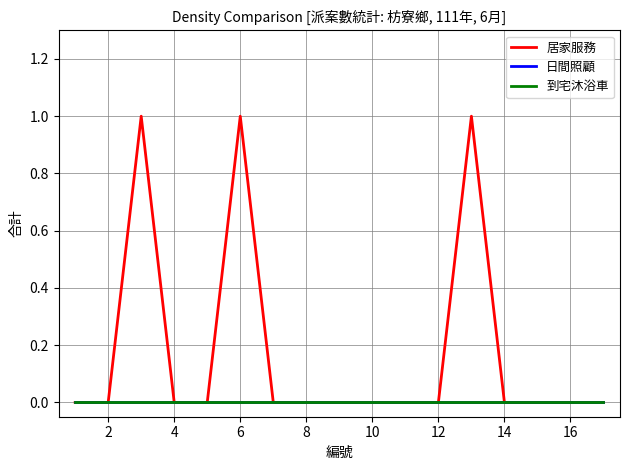

Reading left to right, list all the values displayed in this chart.

居家服務: 0	0	1	0	0	1	0	0	0	0	0	0	1	0	0	0	0
日間照顧: 0	0	0	0	0	0	0	0	0	0	0	0	0	0	0	0	0
到宅沐浴車: 0	0	0	0	0	0	0	0	0	0	0	0	0	0	0	0	0